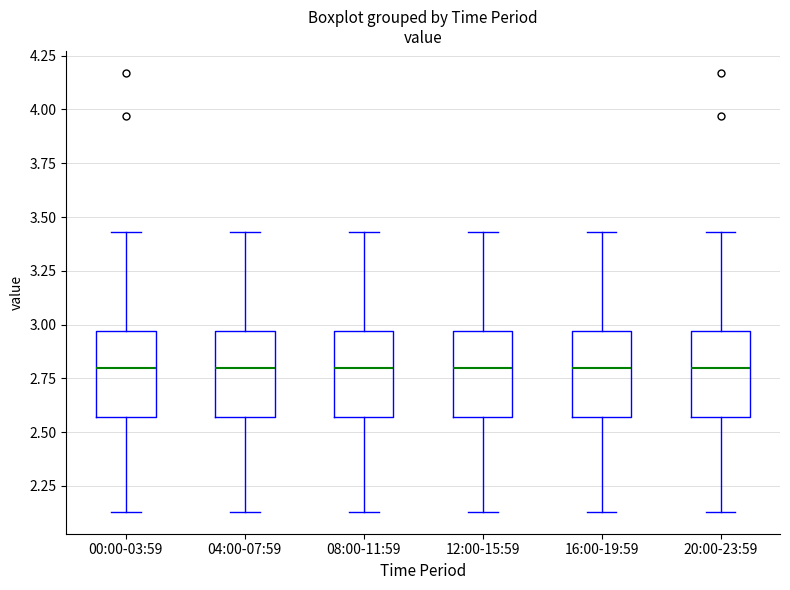

Where is the upper edge of the box for 04:00-07:59 on the y-axis? The values are not printed on the chart, so give them approximately, as read against the axis.

2.95